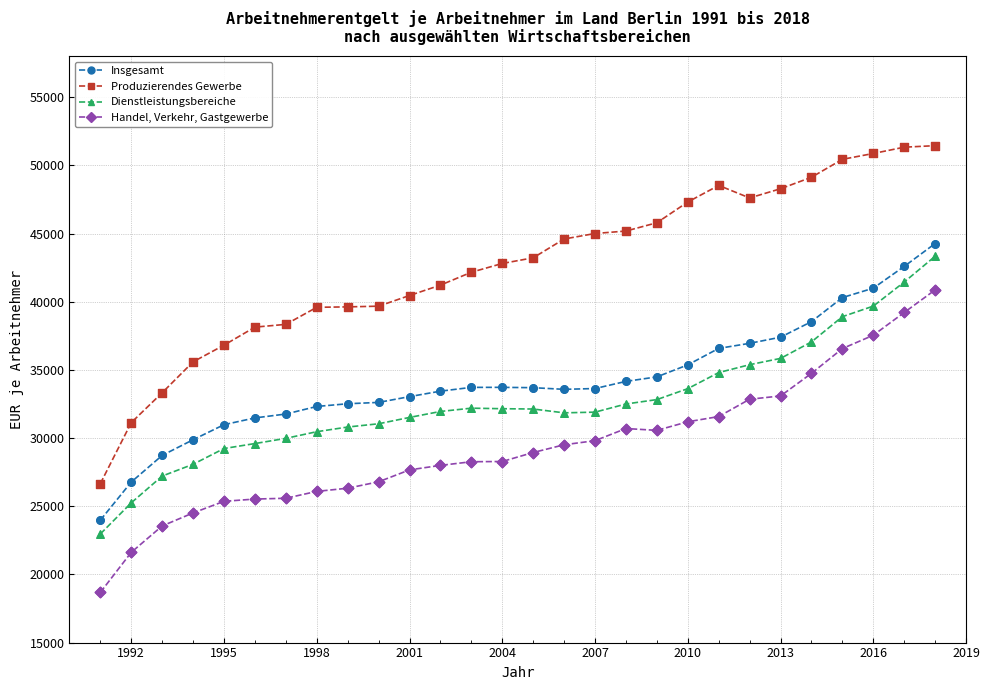

Which series has the widest spread of values?

Produzierendes Gewerbe